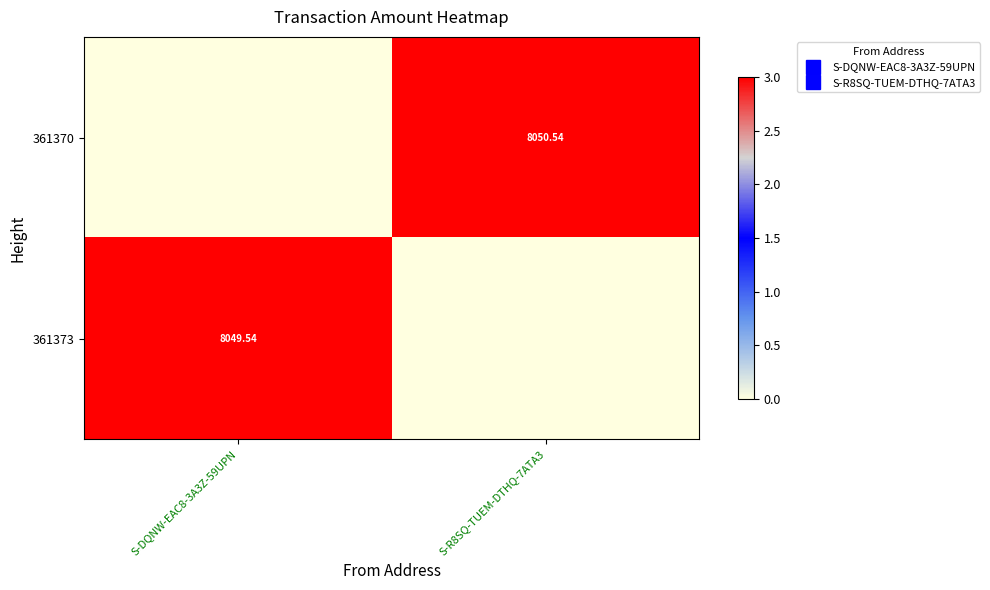

At S-DQNW-EAC8-3A3Z-59UPN, list the series in order from smallest to largest.

361370, 361373